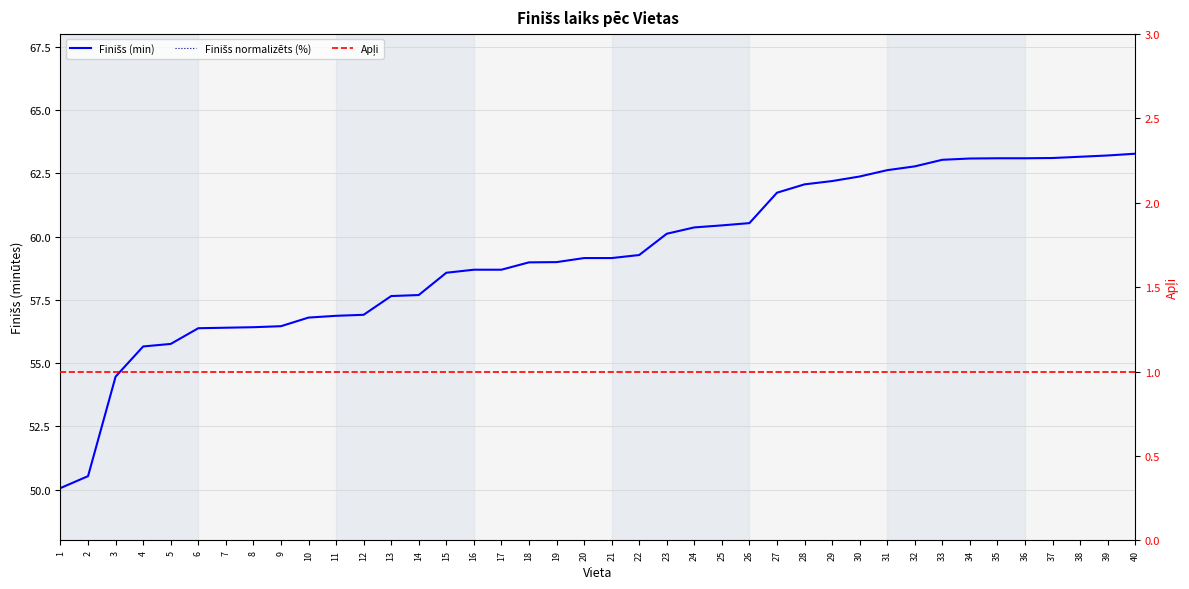

List the series in order of their peak value, lowest first.

Apļi, Finišs normalizēts (%), Finišs (min)